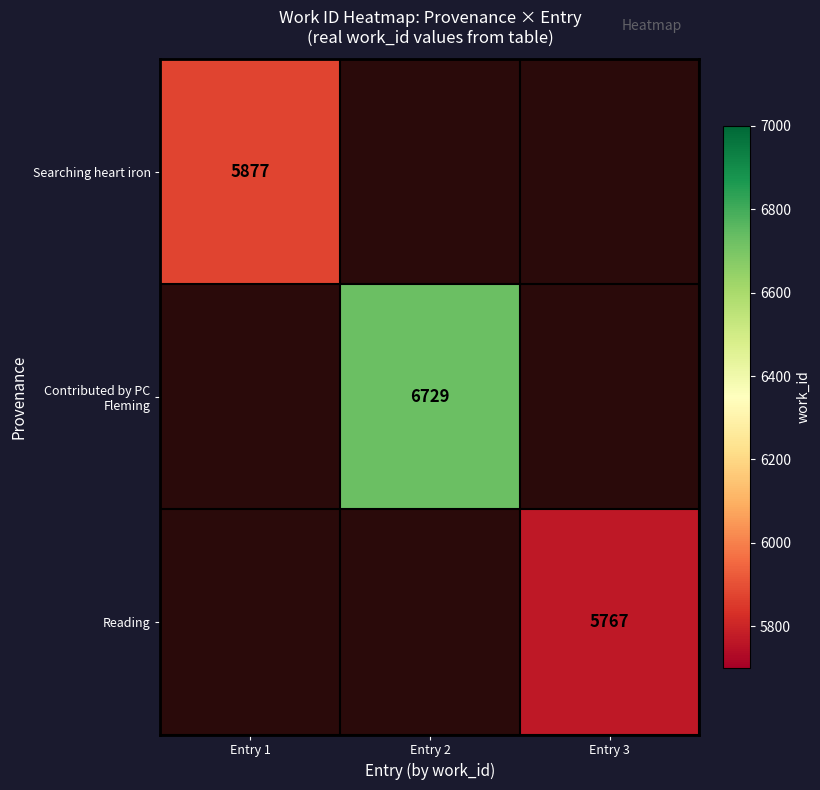

How many categories are shown in the chart?

3